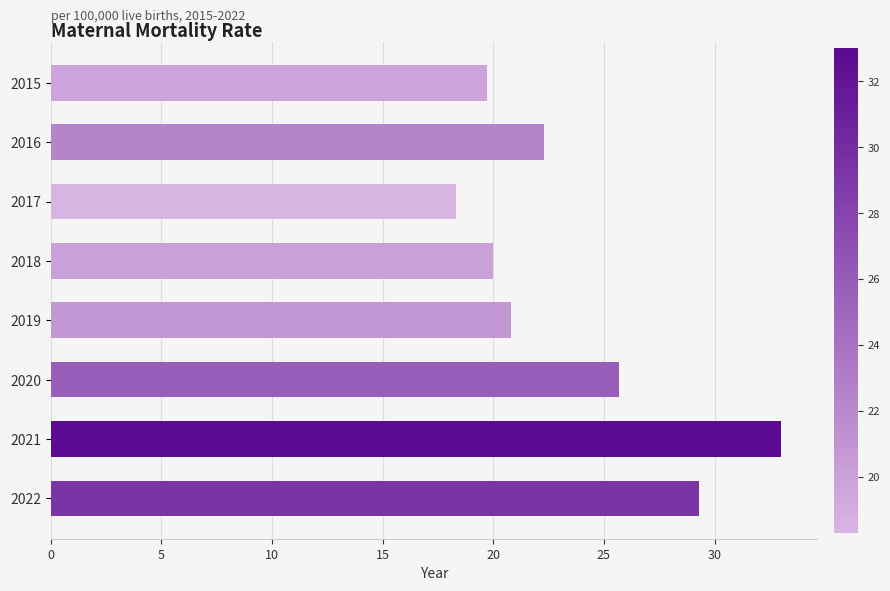

Which category has the highest value across all series?

2021